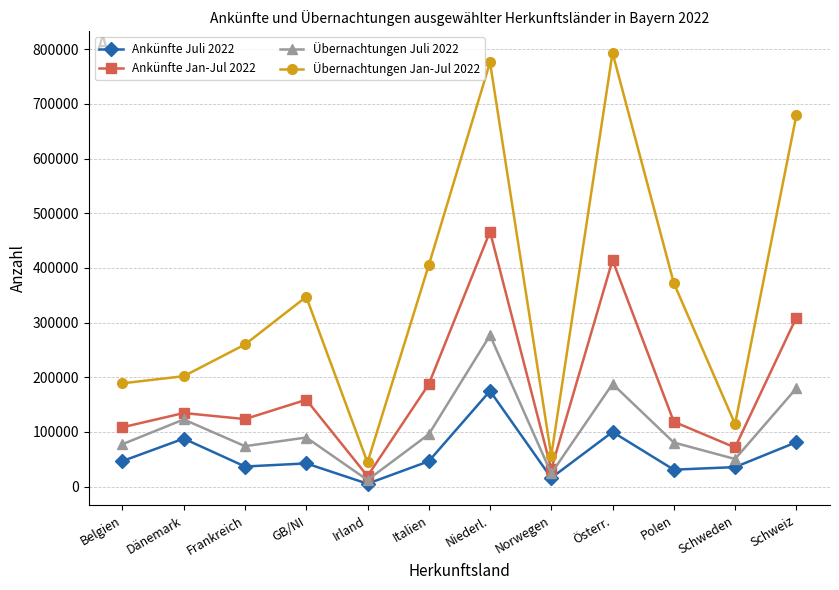

What is the difference between the maximum and second lowest values in the Ankünfte Jan-Jul 2022 series?

434635